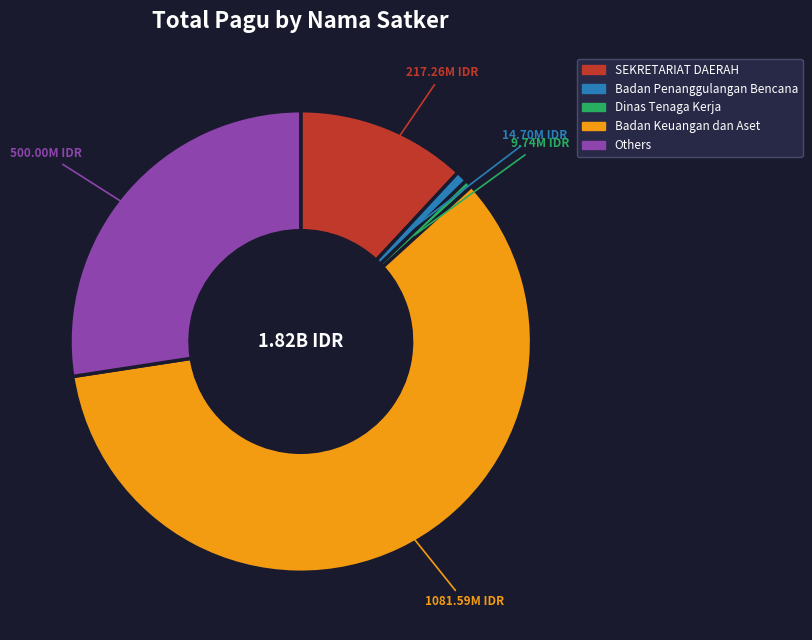

Is there a majority slice in this chart?

Yes